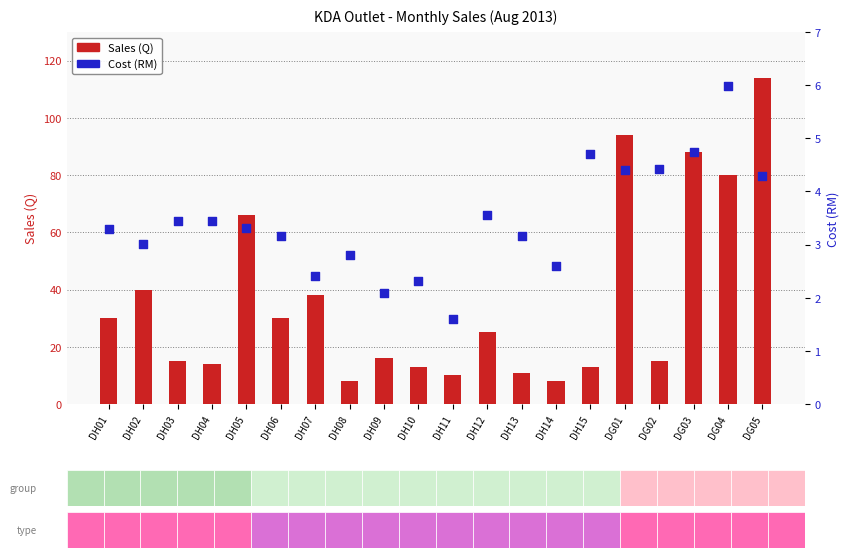

What are all the series names shown in the legend?

Sales (Q), Cost (RM)